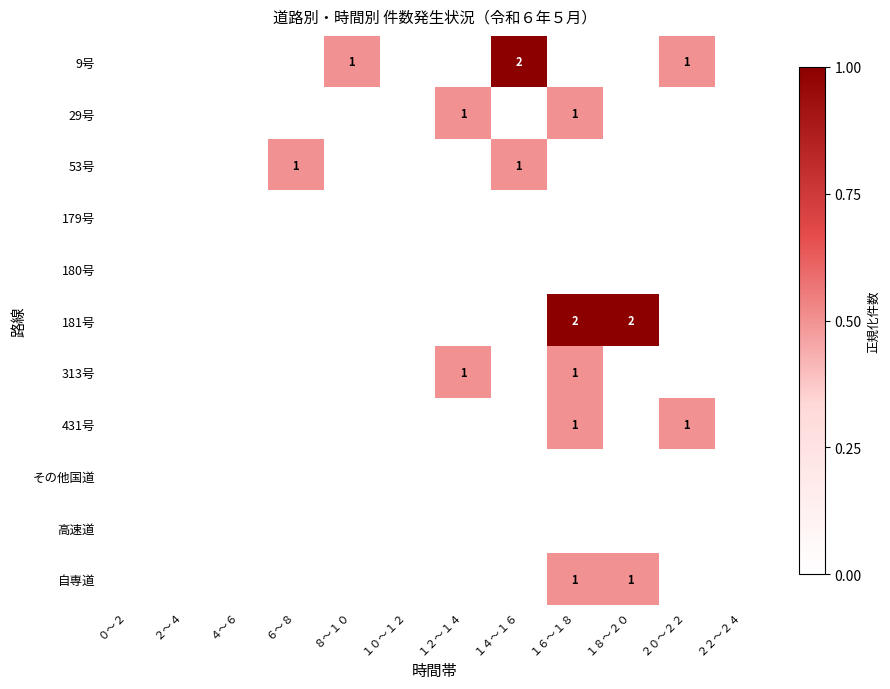

True or false: 9号 has a value of 1 at ８～１０.

True